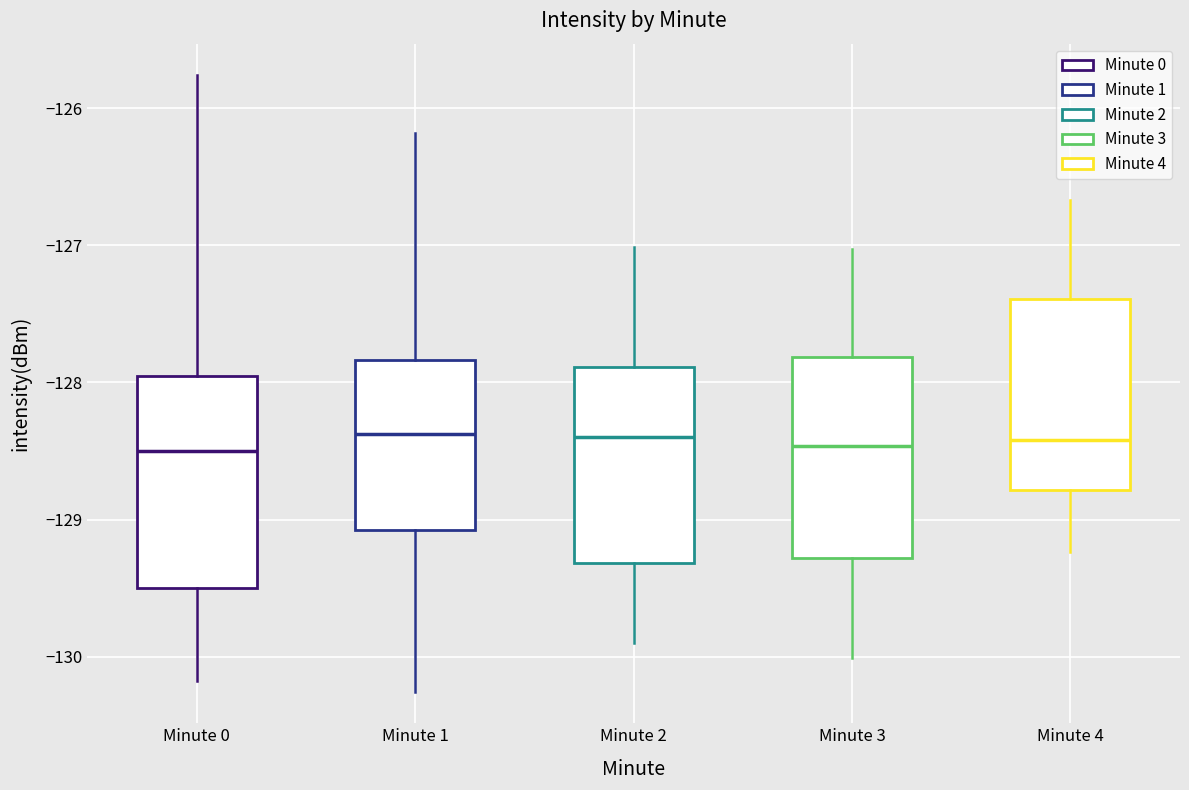

Where does the median line of the box for Minute 0 sit on the y-axis? The values are not printed on the chart, so give them approximately, as read against the axis.

-128.5